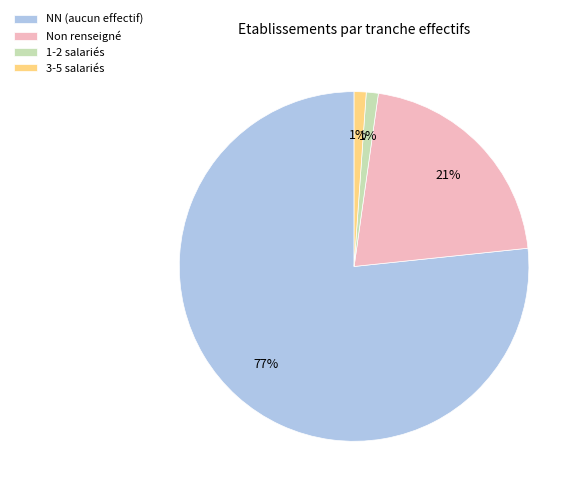

Which slice is the largest?

NN (aucun effectif)